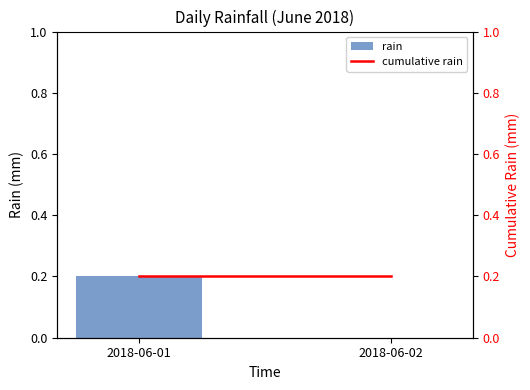

Which series has the largest range (max minus min)?

rain